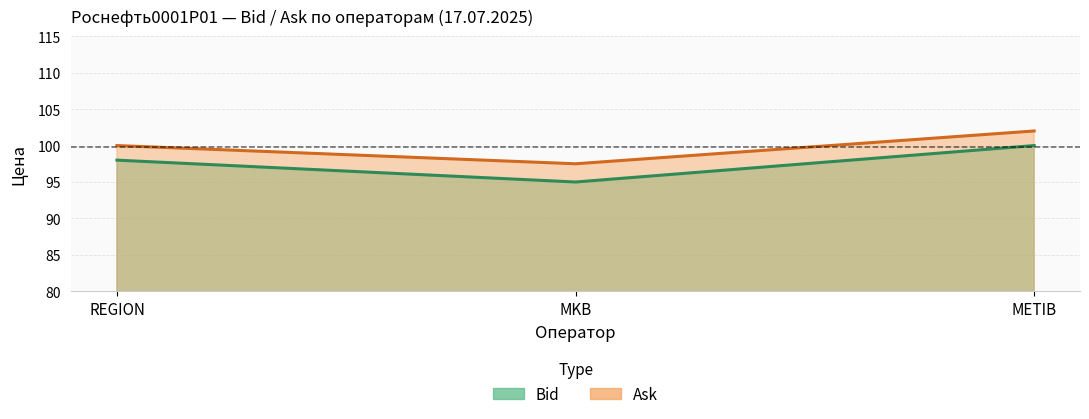

What is the value of the Bid line point at the 3rd from the left?

100.0